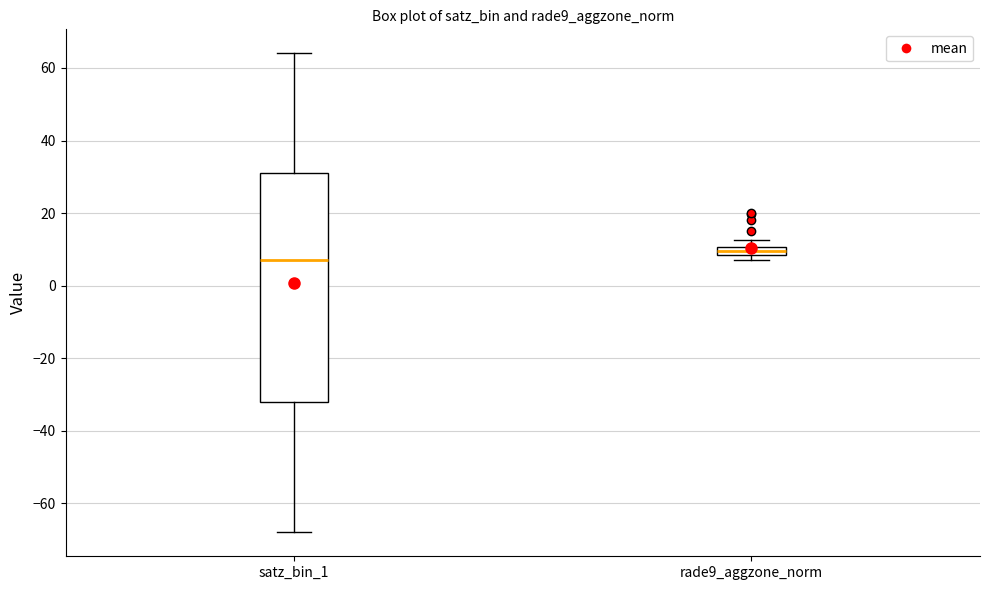

Where is the upper edge of the box for rade9_aggzone_norm on the y-axis? The values are not printed on the chart, so give them approximately, as read against the axis.

10